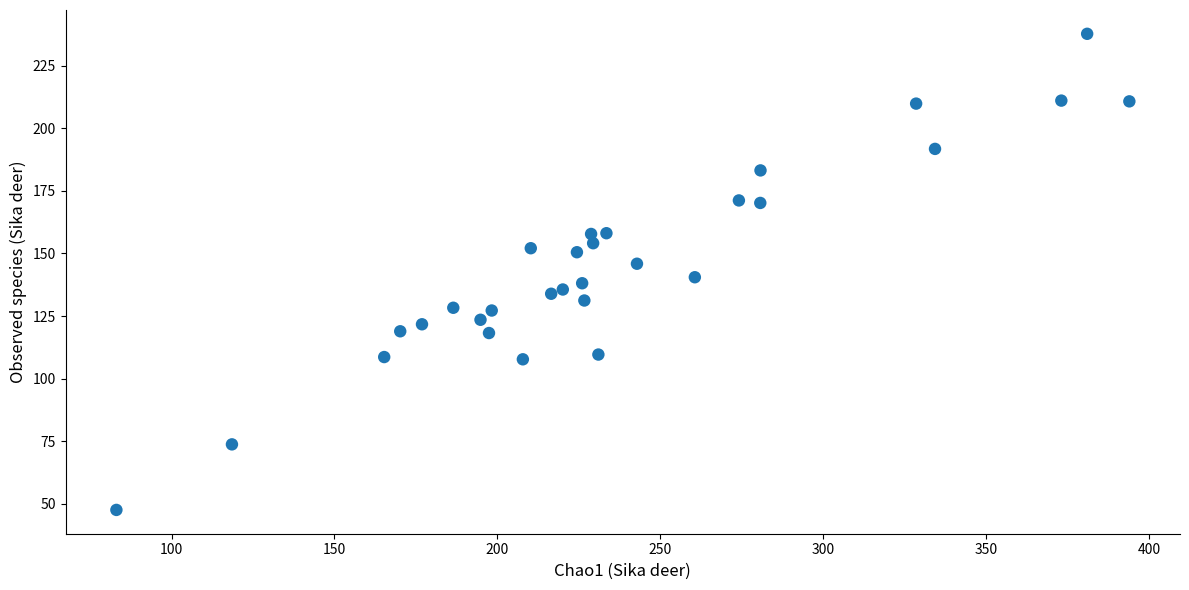

What is the range of Y values (max minus min)?

190.3